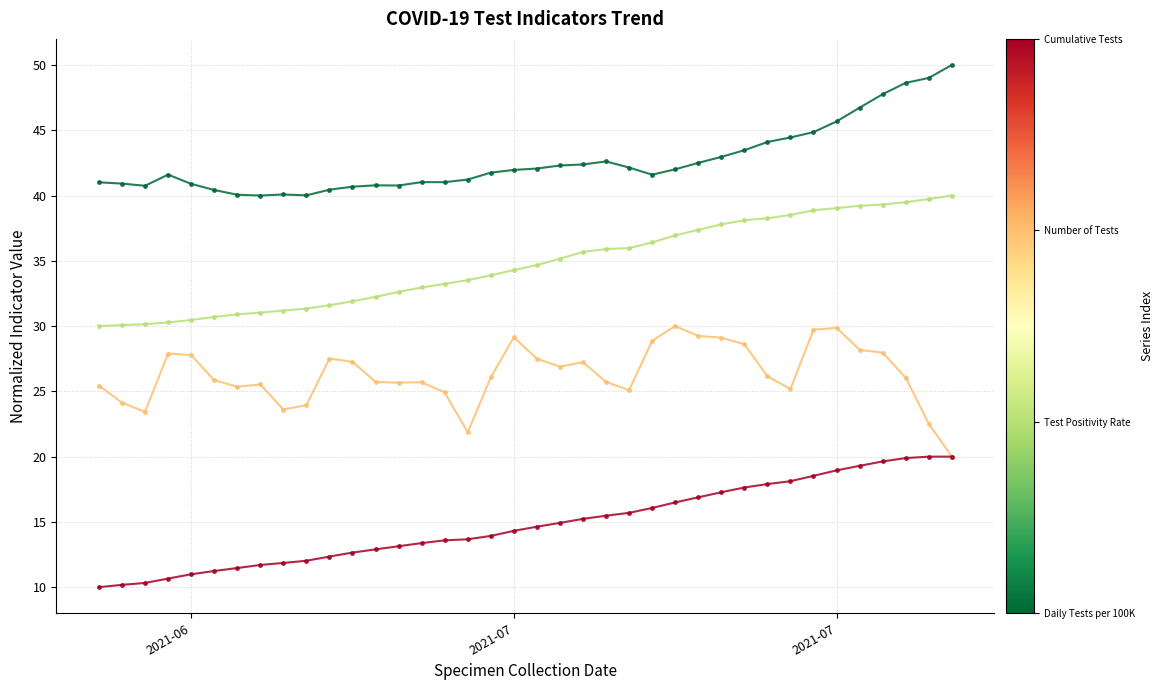

What is the smallest value displayed?

10.0